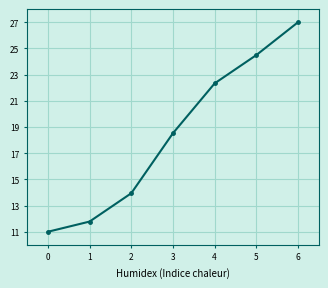

Does the chart have visible grid lines?

Yes